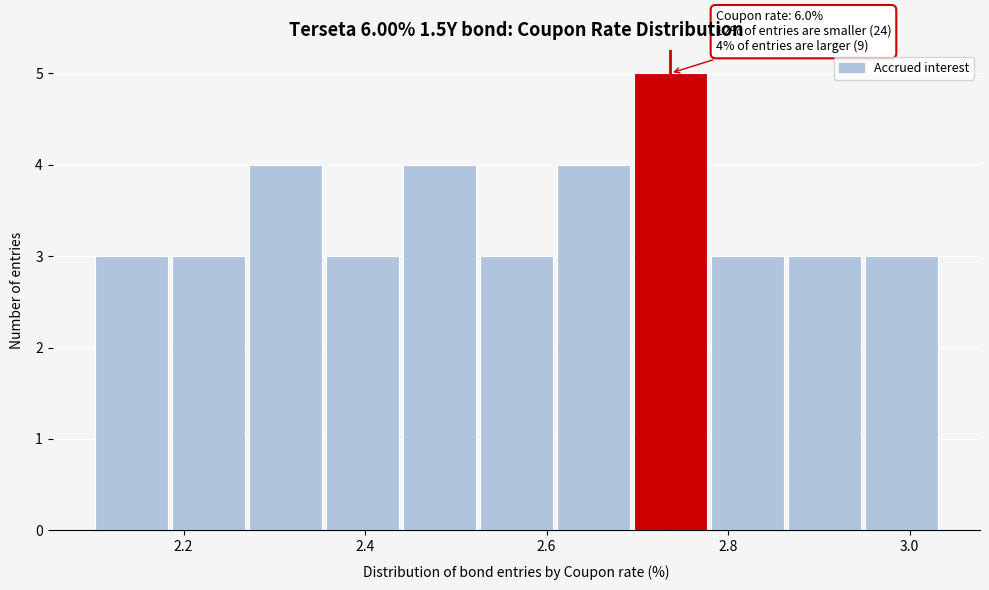

Which range on the x-axis has the tallest bar?

2.70 to 2.78